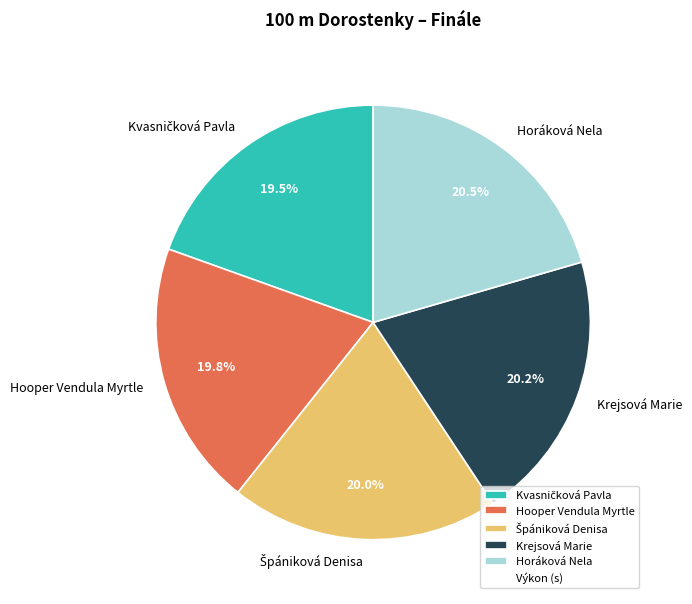

What is the ratio of the value at Horáková Nela to the value at Krejsová Marie?

1.0